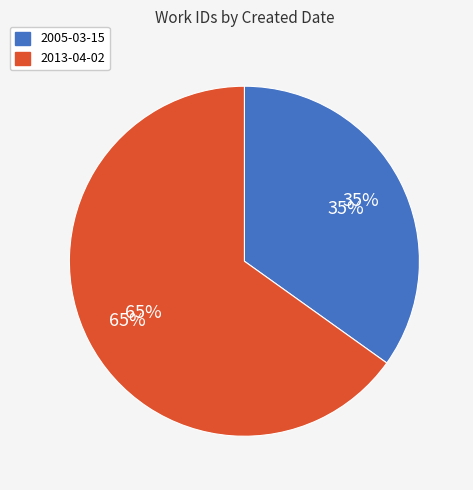

Is there a majority slice in this chart?

Yes